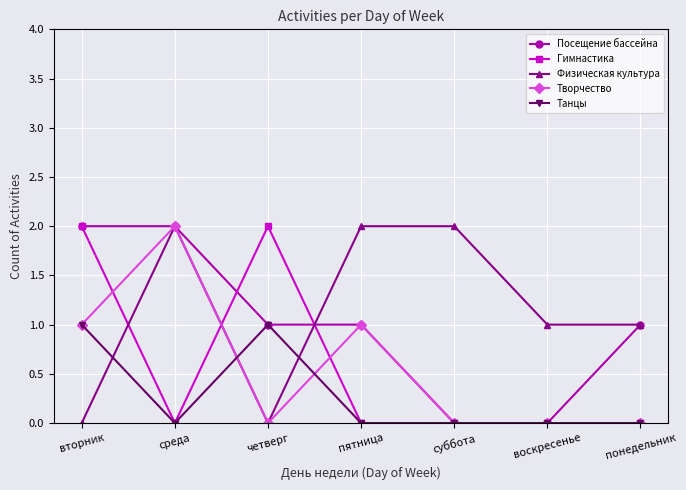

What is the total value across all series at вторник?

6